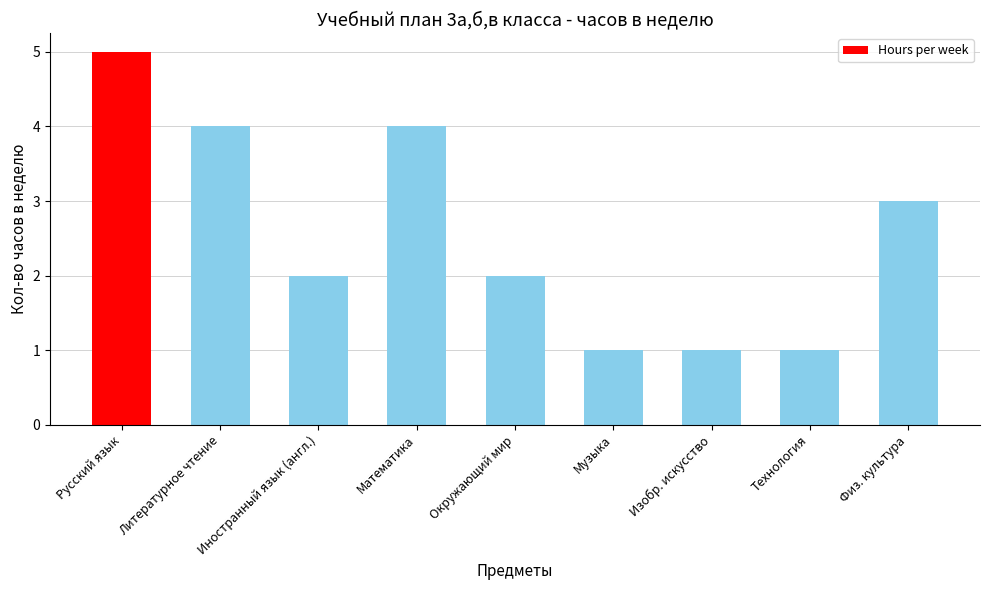

Is it true that the value at Музыка is 1?

True